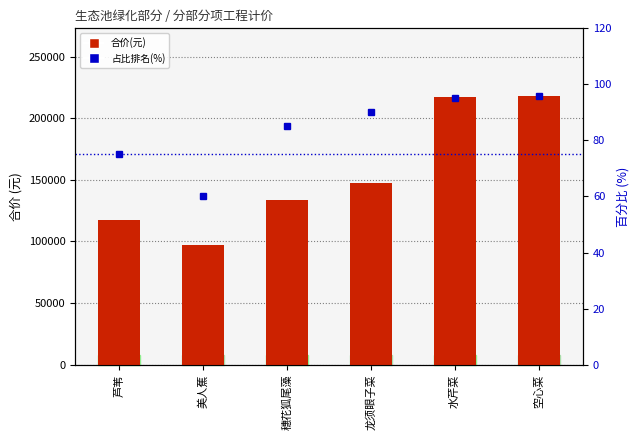

What is the total value across all series at 芦苇?

117725.4